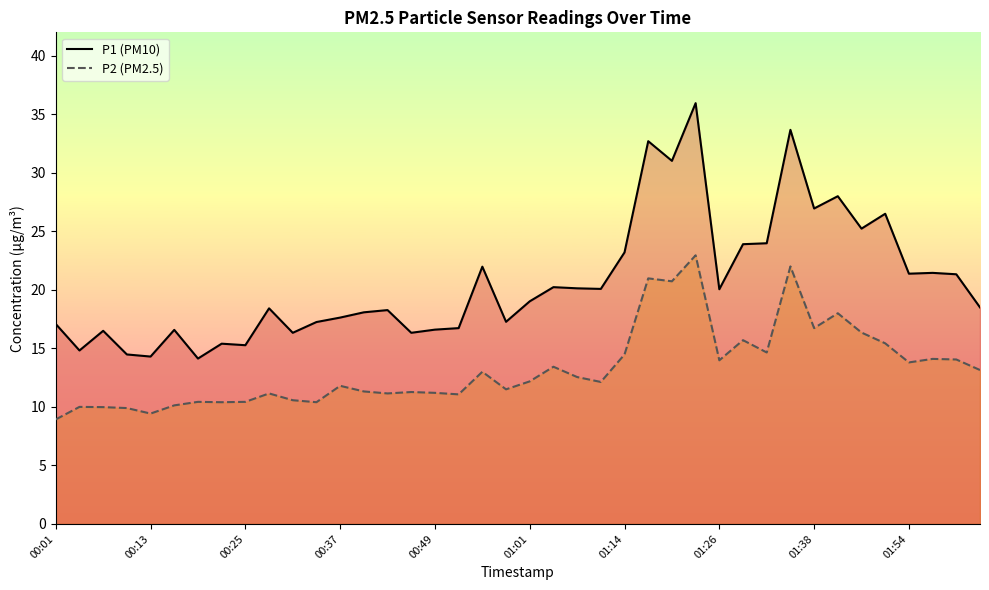

Which series has the largest total across all categories?

P1 (PM10)